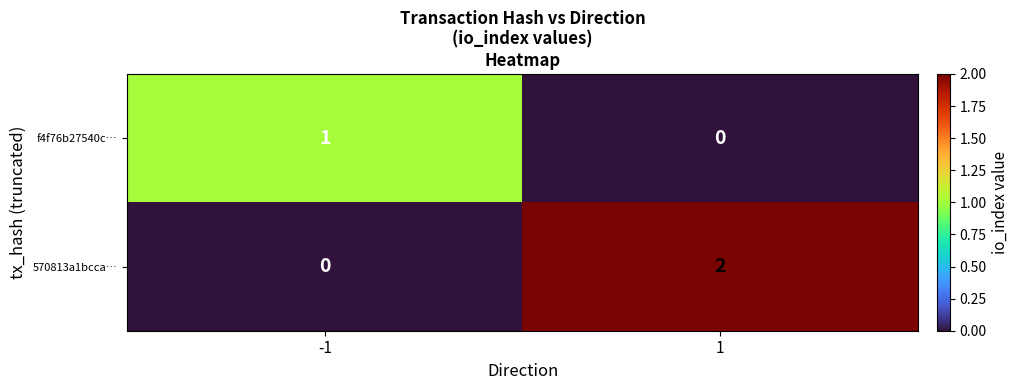

List the series in order of their overall mean, lowest first.

f4f76b27540c…, 570813a1bcca…